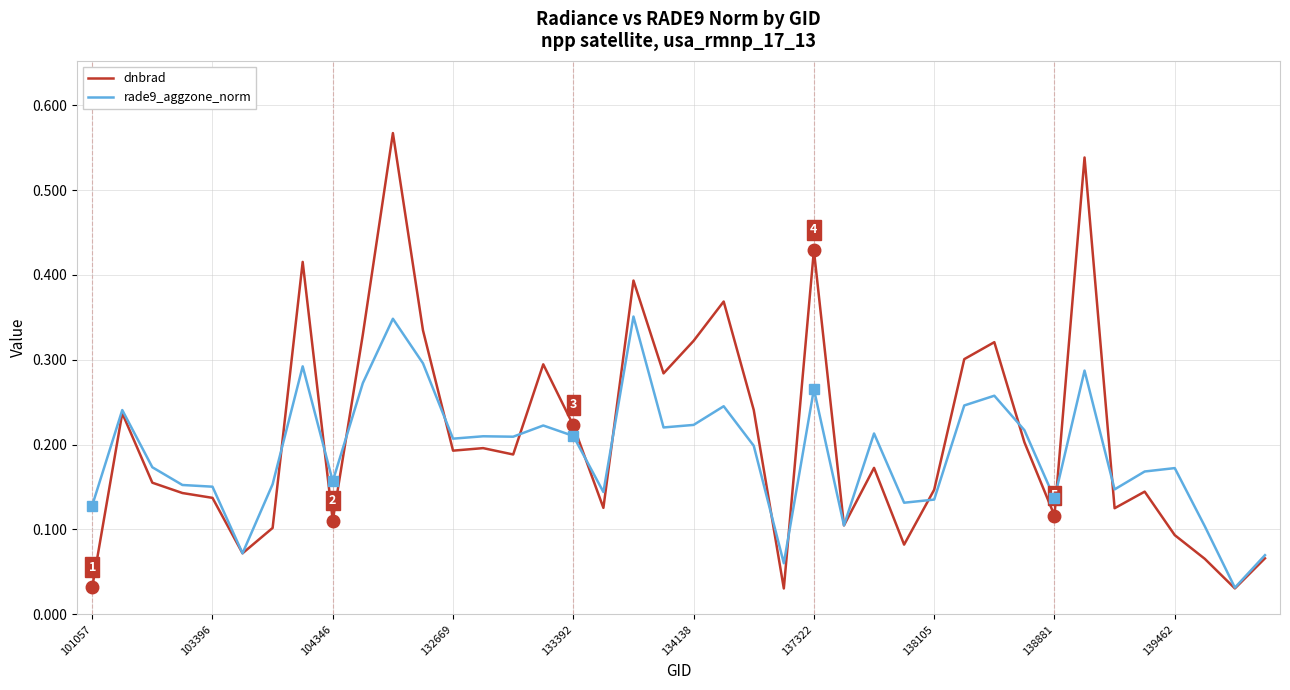

Which series has the widest spread of values?

dnbrad